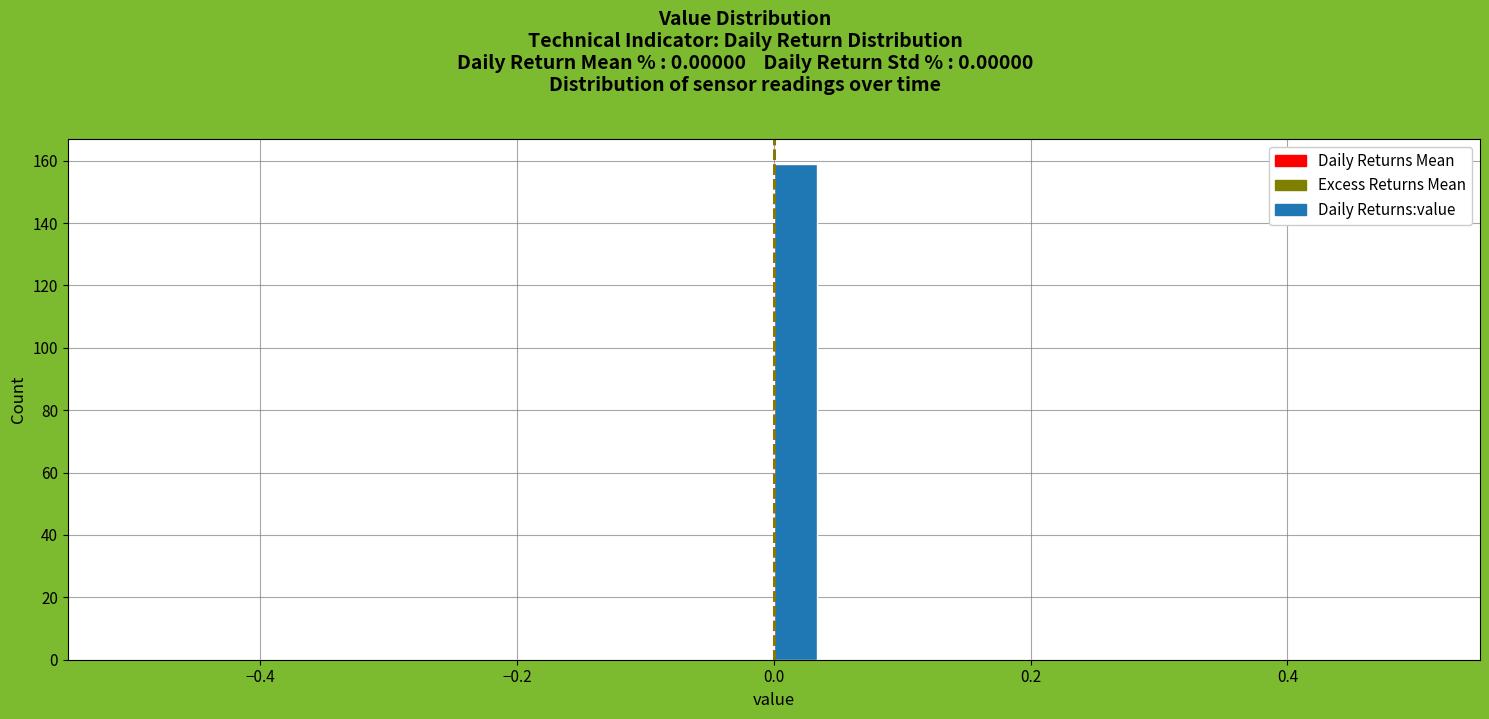

Read against the x-axis, roughly where is the centre of the tallest bar?

0.02